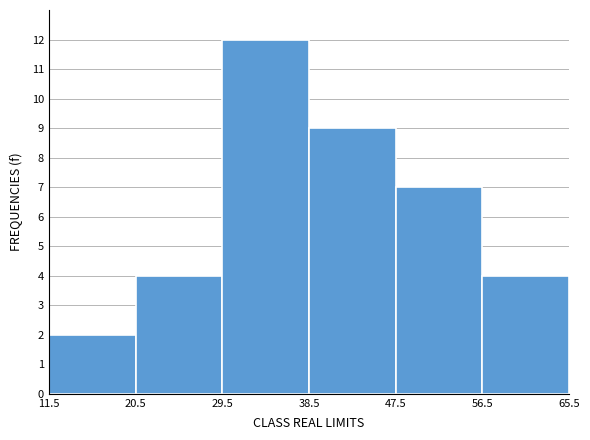

Reading left to right, transcribe this chart: for each bar, give the range it covers on the x-axis and its height. The values are not printed on the chart, so give them approximately, as read against the axis.

11.5 to 20.5: 2
20.5 to 29.5: 4
29.5 to 38.5: 12
38.5 to 47.5: 9
47.5 to 56.5: 7
56.5 to 65.5: 4